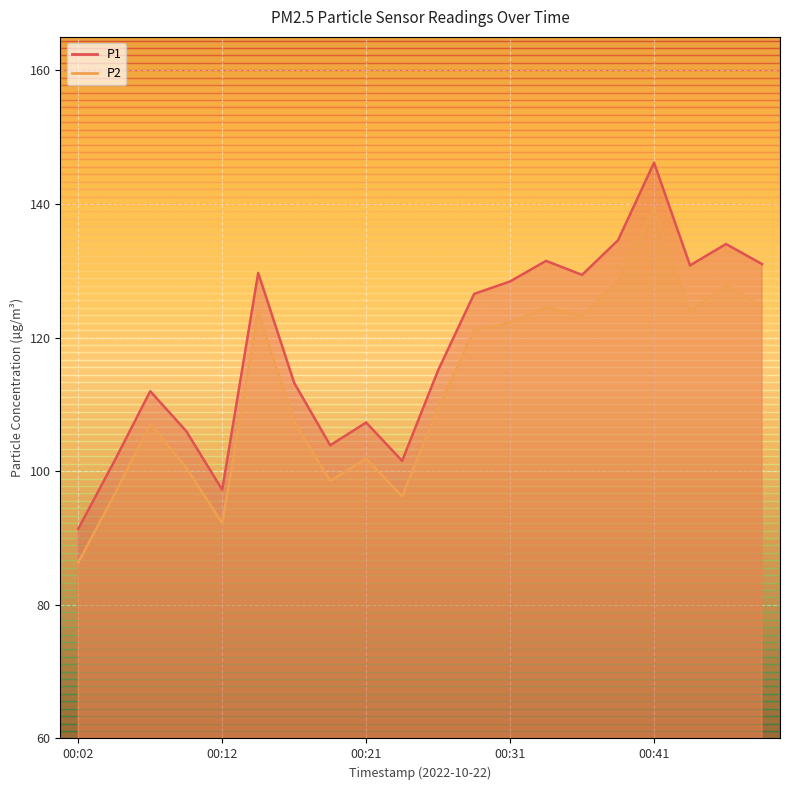

How many interior local peaks does the P2 series have?

6